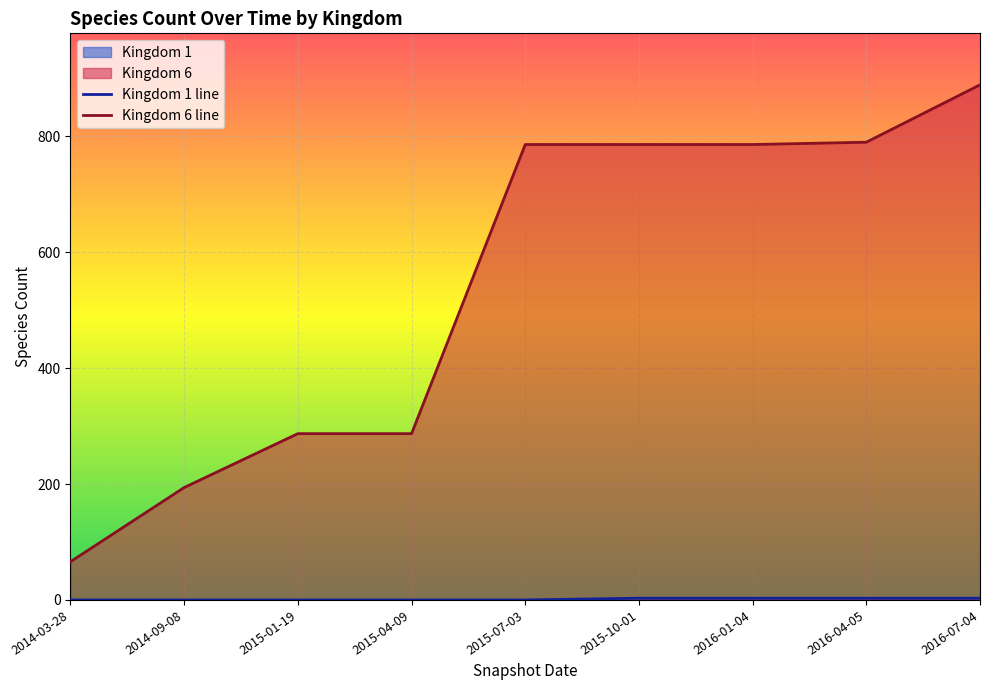

How many lines are shown in the chart?

2